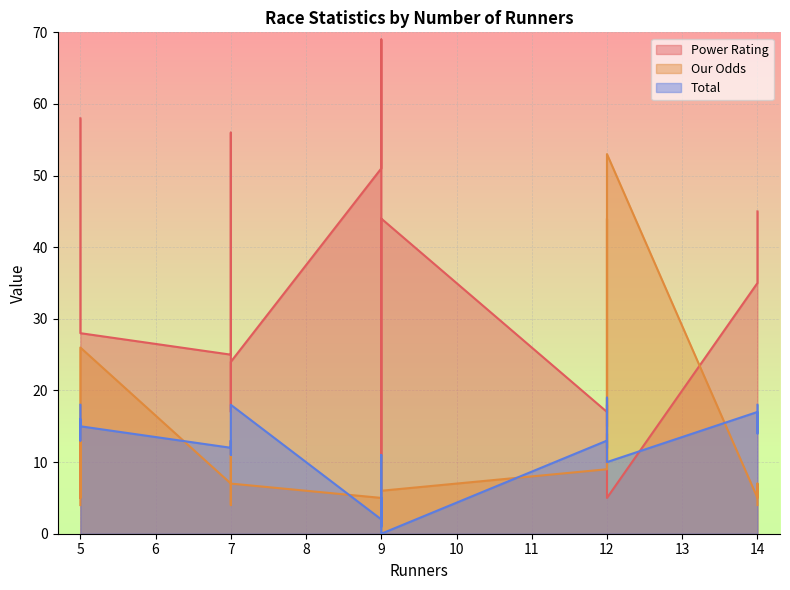

List the series in order of their peak value, lowest first.

Total, Our Odds, Power Rating